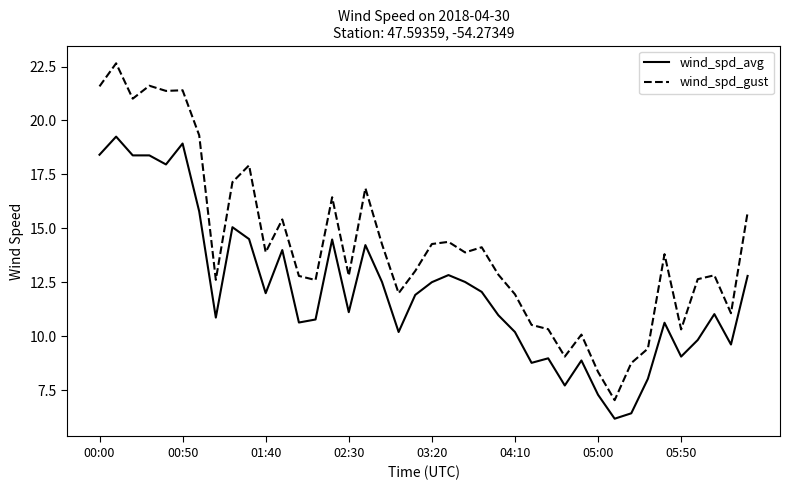

Rank the series by their average value, from highest to lowest.

wind_spd_gust, wind_spd_avg